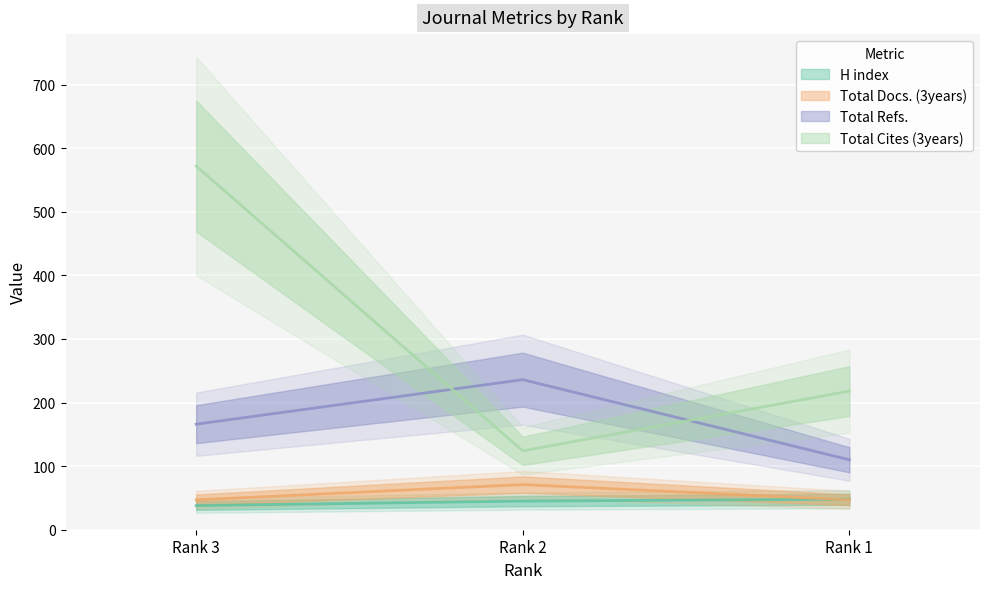

How many data points in H index are less than 45?

1